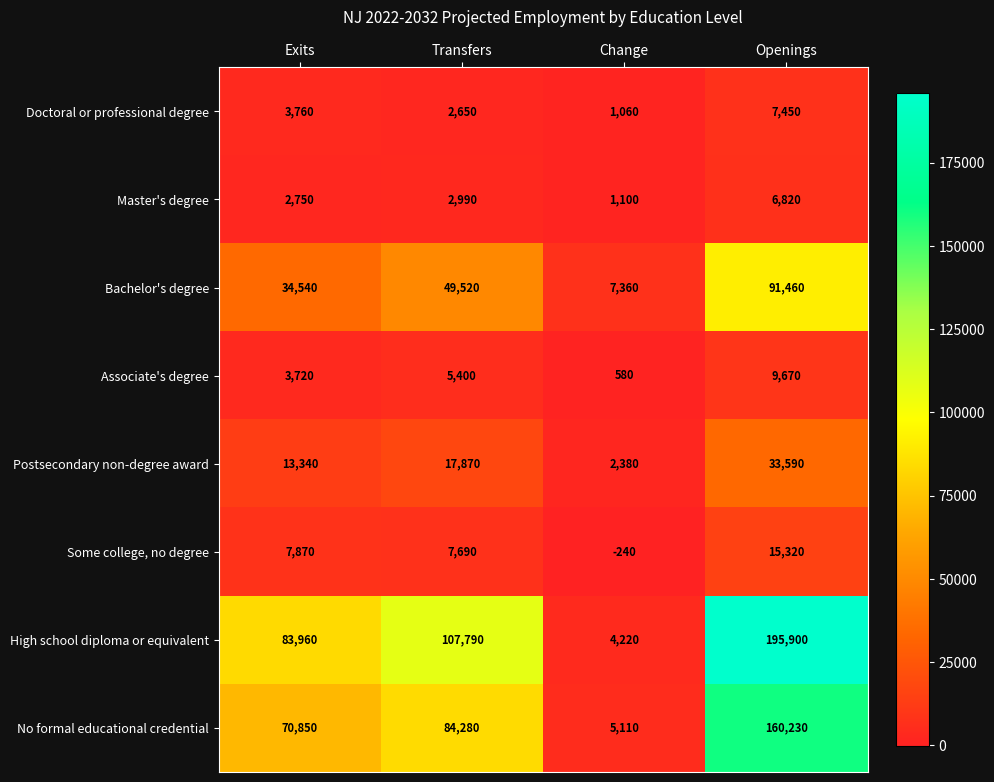

What is the difference between the maximum and minimum values in the Doctoral or professional degree series?

6390